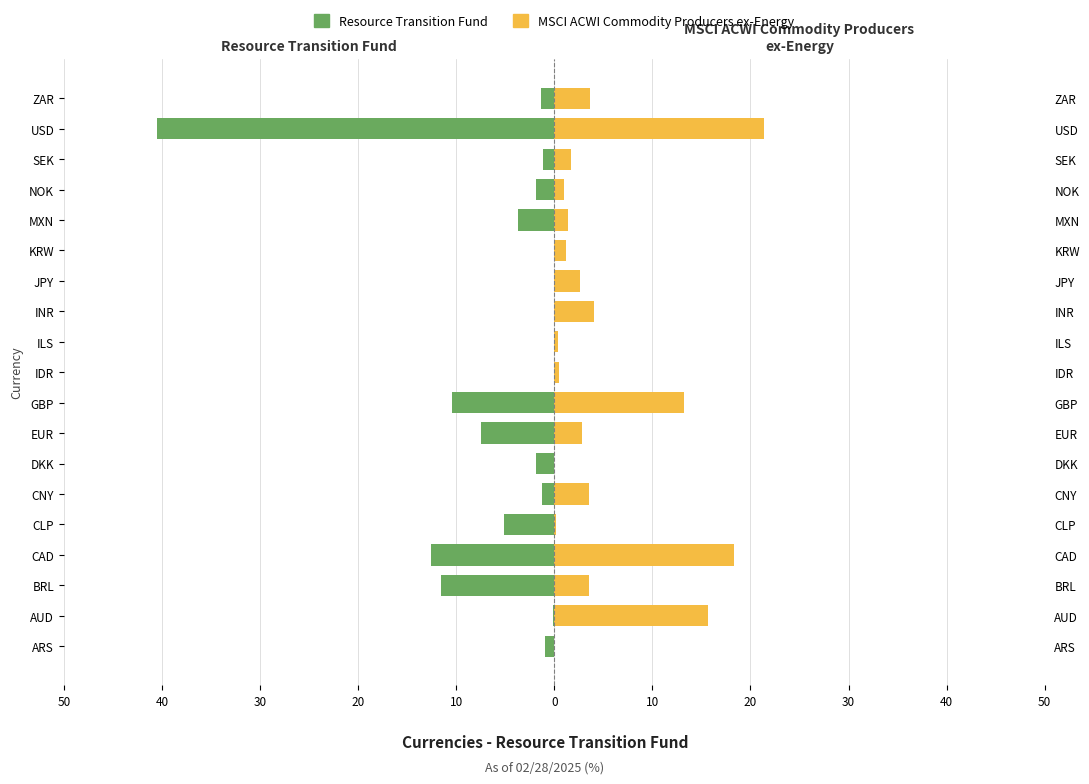

Between IDR and JPY, which is larger?

IDR